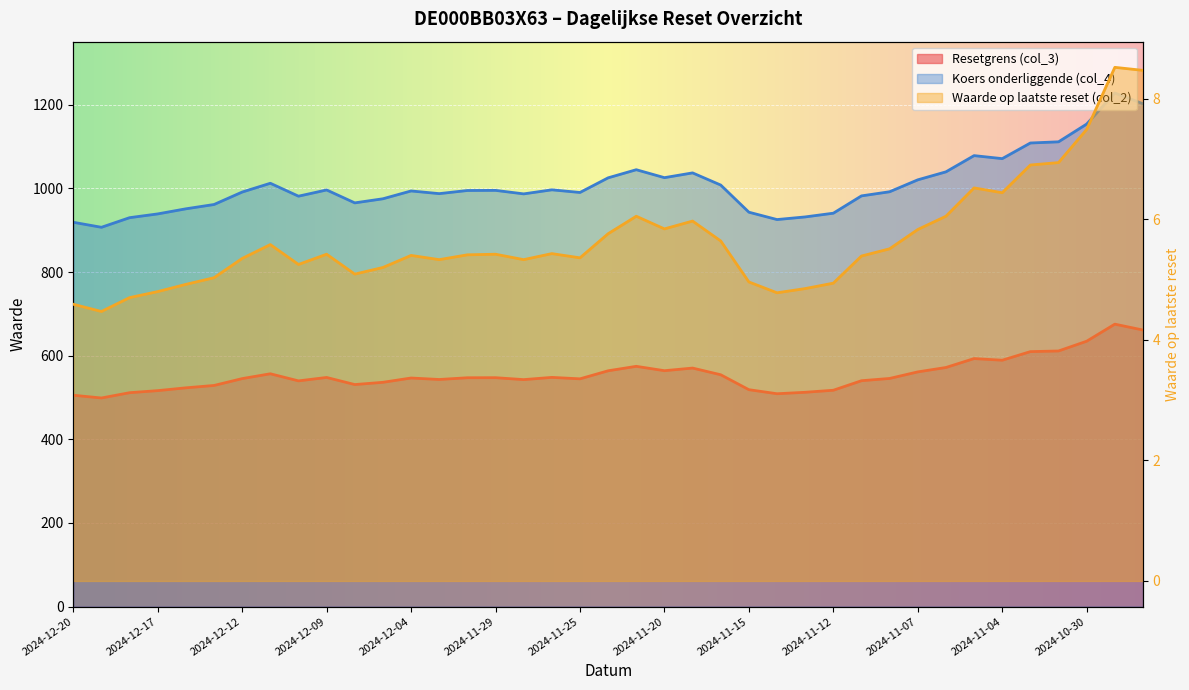

Is the value of Resetgrens (col_3) at 2024-11-25 greater than the value of Koers onderliggende (col_4) at 2024-11-29?

No